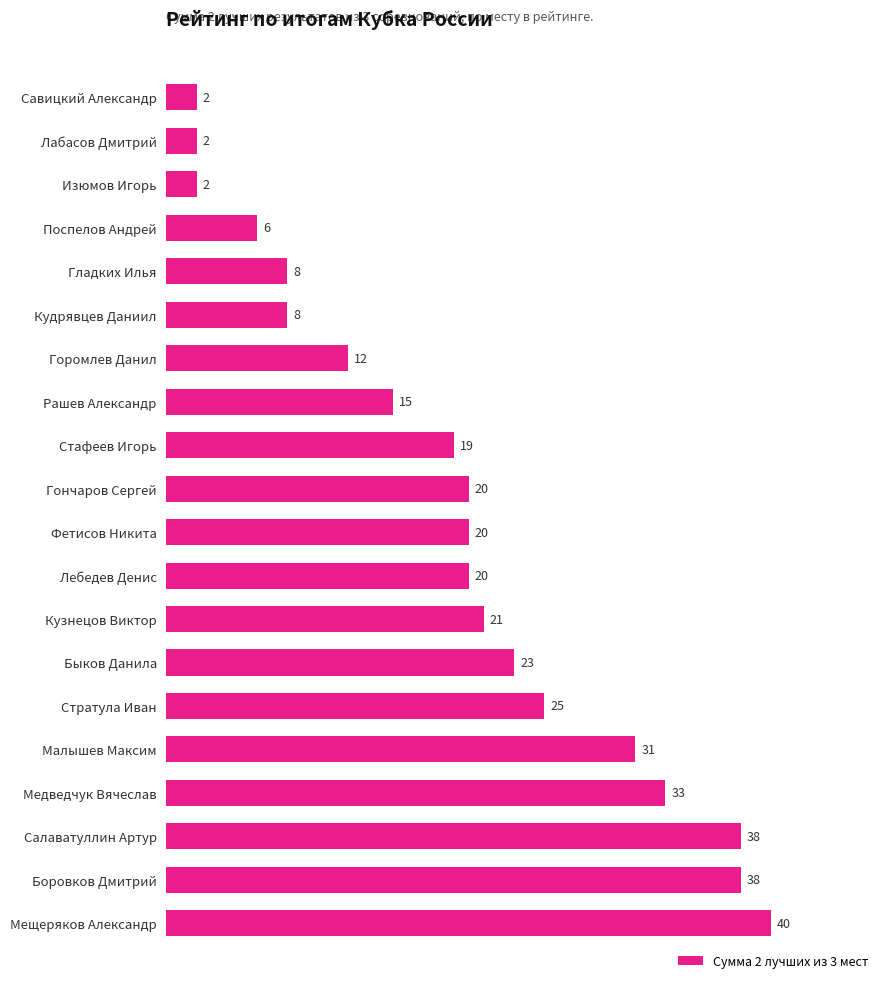

Reading top to bottom, what are all the values shown in this chart?

2	2	2	6	8	8	12	15	19	20	20	20	21	23	25	31	33	38	38	40